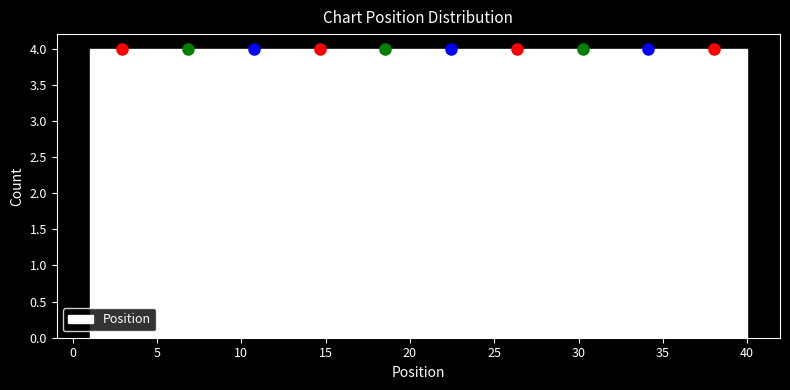

What is the height of the bar covering 32.2 to 36.1 on the x-axis? Neither the bar edges nor the heights are printed on the chart, so give them approximately, as read against the axes.

4